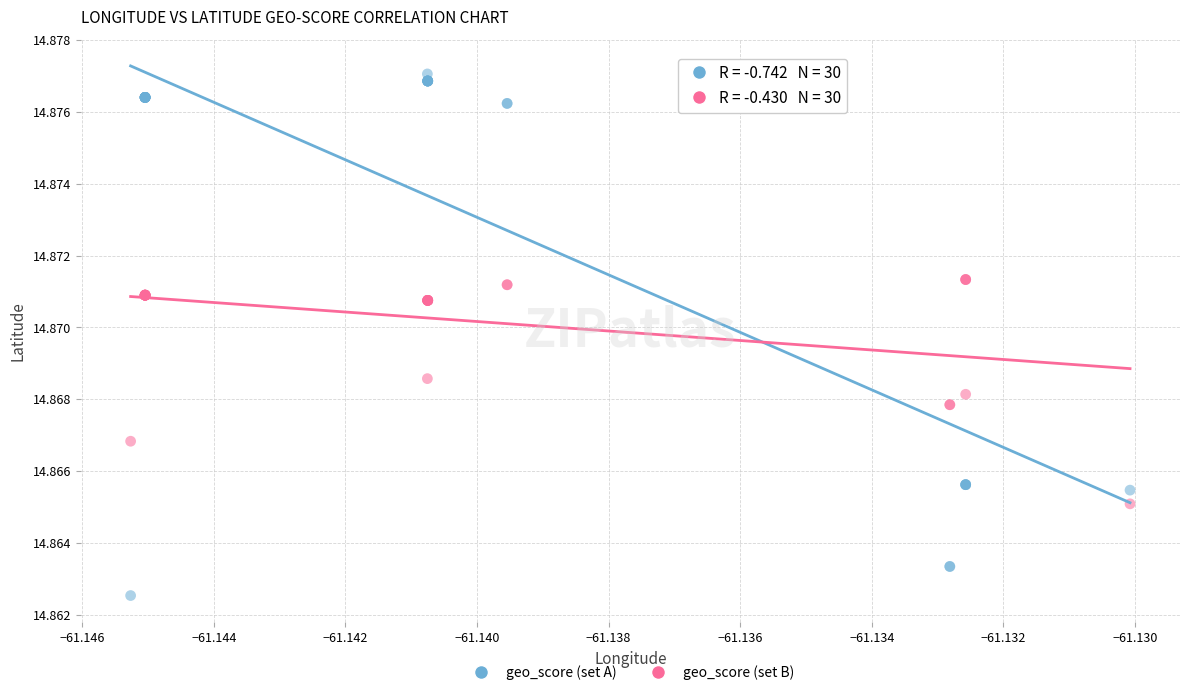

Which series reaches the maximum Y coordinate?

geo_score (set A)